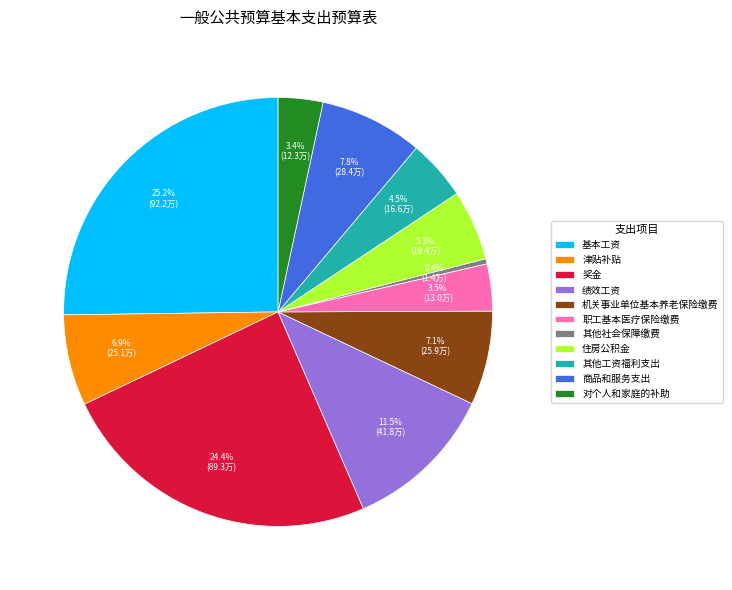

To the nearest percent, what is the combined percentage of 津贴补贴 and 奖金?

31%